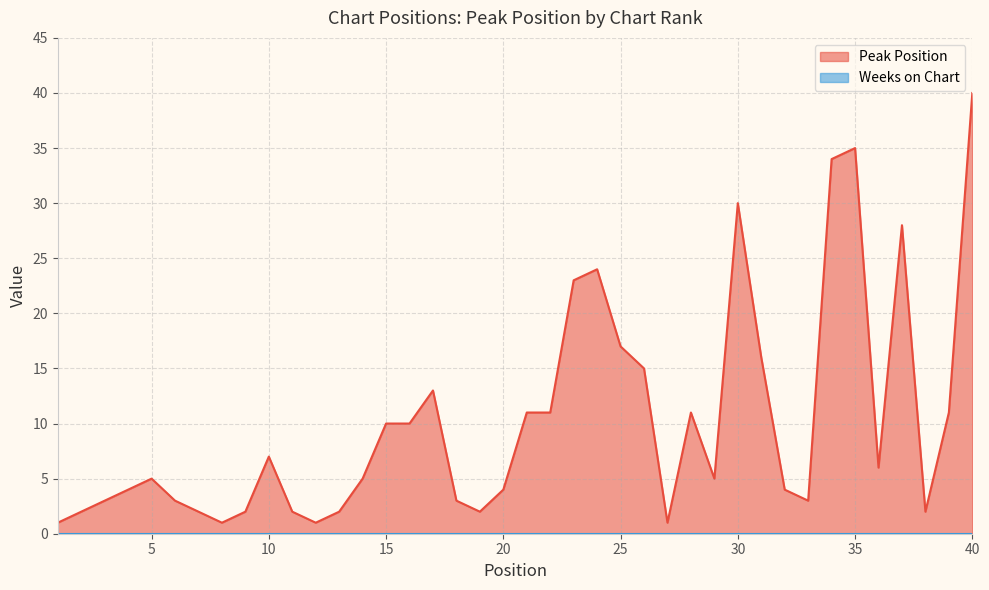

Is it true that the value at 5 is 5?

True